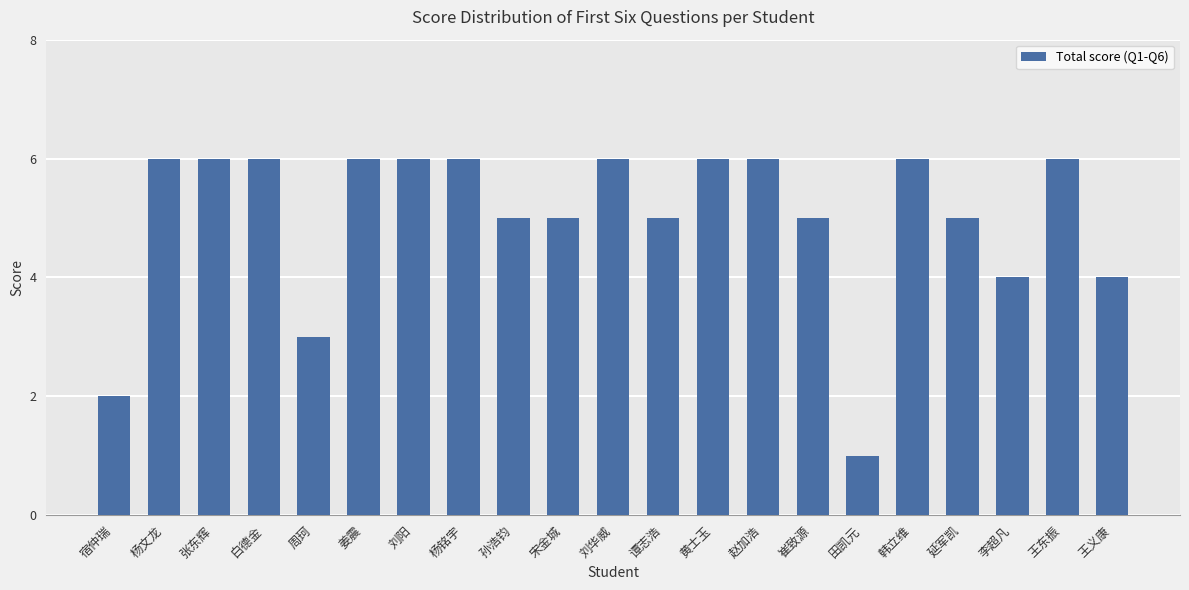

True or false: the data shows 9 at 崔致源.

False